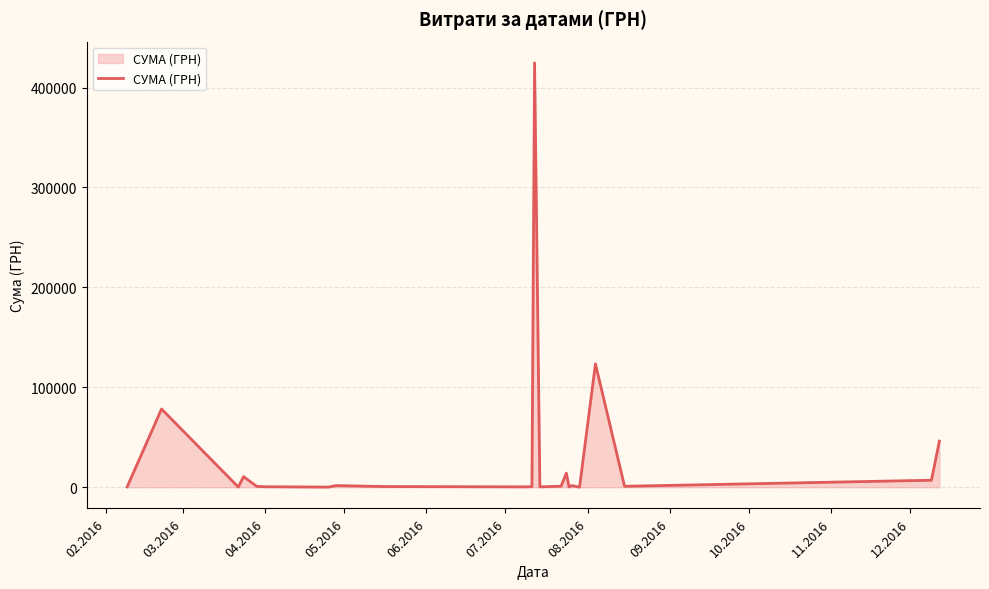

How many categories are shown in the chart?

23